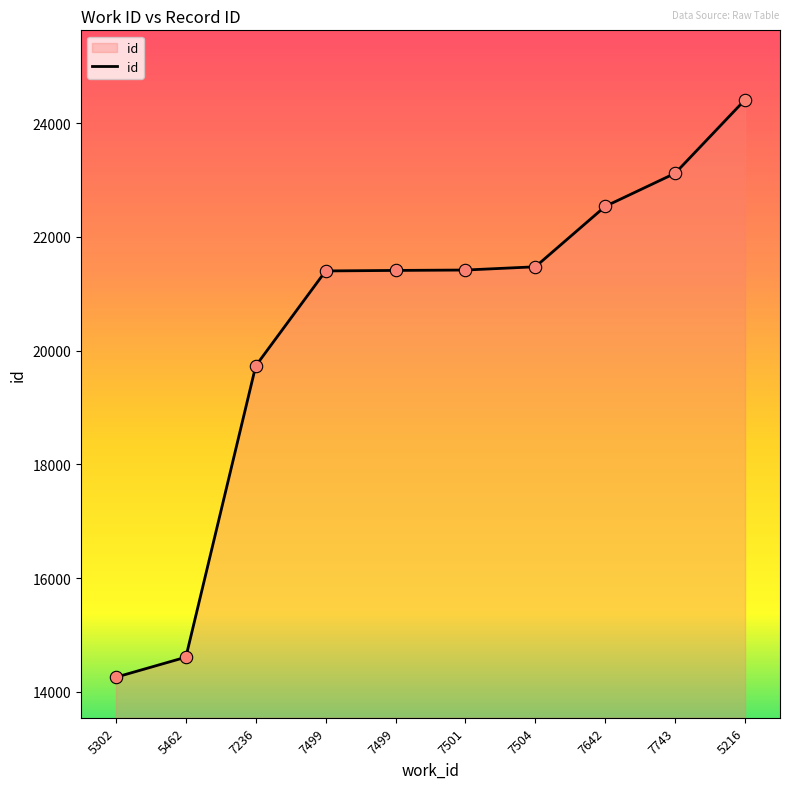

What is the change in value from 7499 to 7743?

+1709